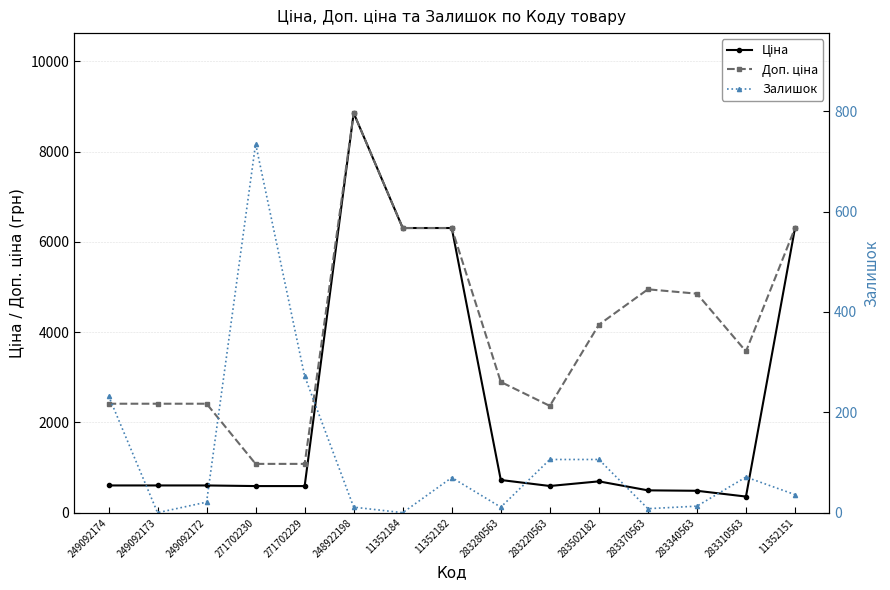

Which series has the widest spread of values?

Ціна